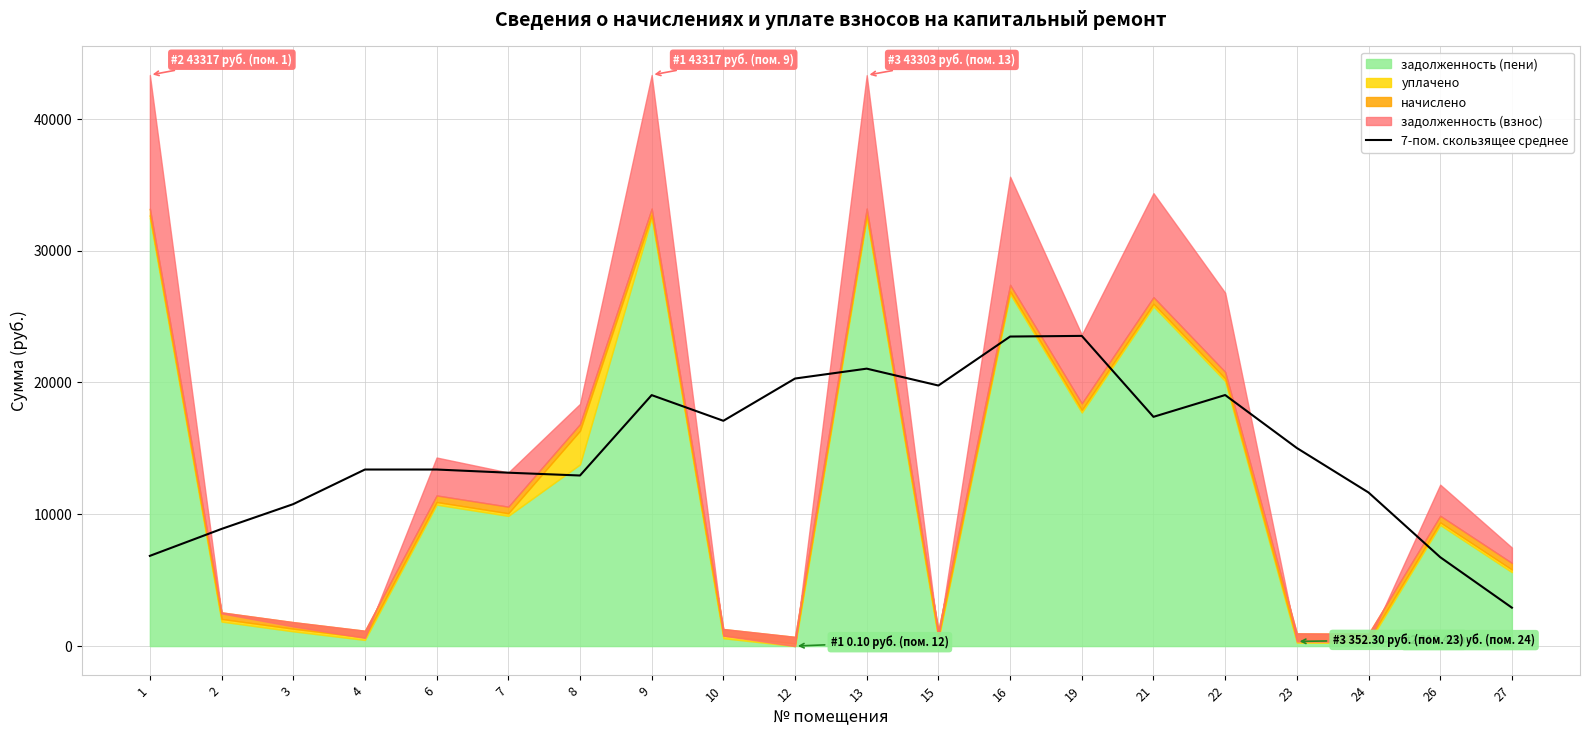

True or false: there are more than 2 points higher than both neighbors.

True